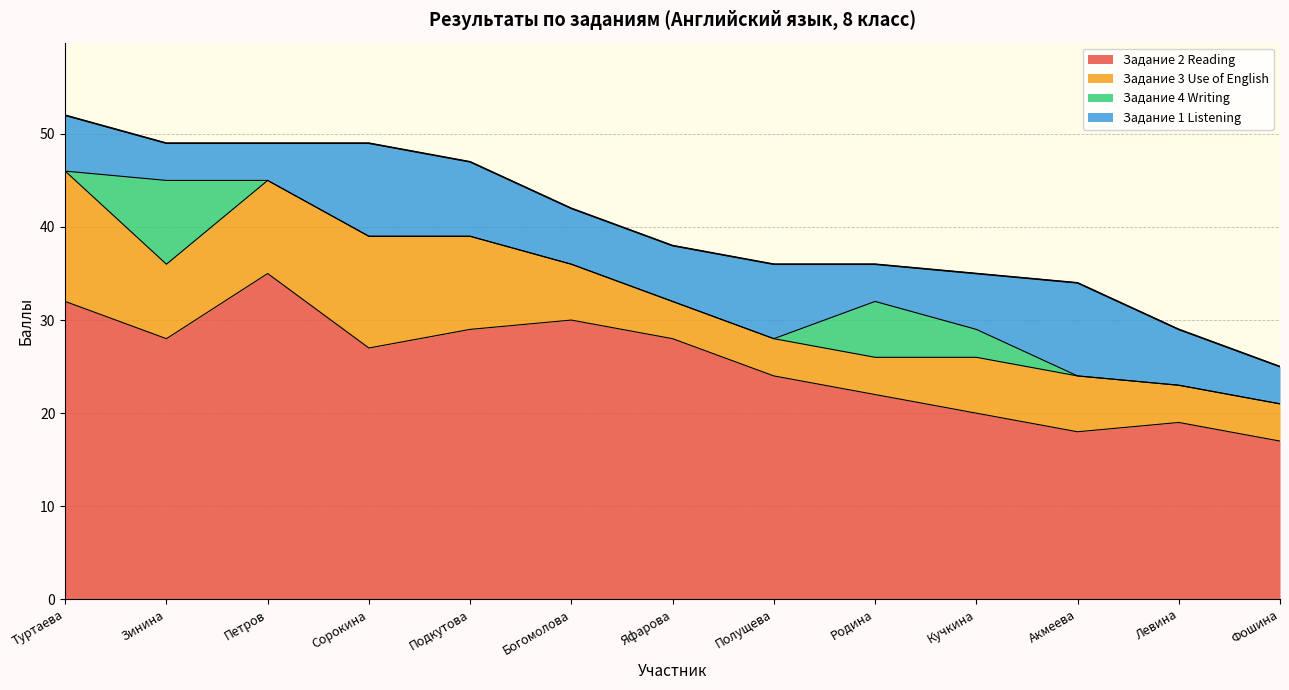

Does the chart have visible grid lines?

Yes